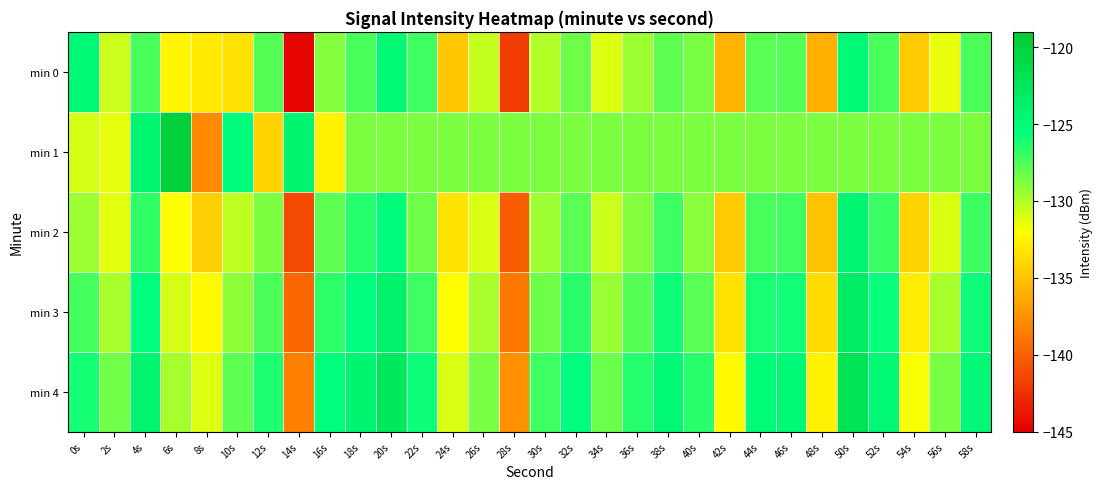

Reading left to right, transcribe all the data shown in this chart.

min 0: 0s=-124.8	2s=-130.6	4s=-127.4	6s=-132.4	8s=-133.1	10s=-133.4	12s=-127.6	14s=-144.7	16s=-128.9	18s=-127.4	20s=-124.7	22s=-127.0	24s=-134.8	26s=-130.5	28s=-141.9	30s=-130.0	32s=-128.3	34s=-131.1	36s=-129.5	38s=-127.9	40s=-128.6	42s=-135.8	44s=-127.8	46s=-127.6	48s=-136.0	50s=-124.8	52s=-127.4	54s=-134.7	56s=-131.4	58s=-127.5
min 1: 0s=-130.9	2s=-131.4	4s=-124.4	6s=-119.6	8s=-137.9	10s=-125.2	12s=-134.3	14s=-124.3	16s=-132.7	18s=-128.7	20s=-128.7	22s=-128.7	24s=-128.7	26s=-128.7	28s=-128.7	30s=-128.7	32s=-128.7	34s=-128.7	36s=-128.7	38s=-128.7	40s=-128.7	42s=-128.7	44s=-128.7	46s=-128.7	48s=-128.7	50s=-128.7	52s=-128.7	54s=-128.7	56s=-128.7	58s=-128.7
min 2: 0s=-129.5	2s=-131.2	4s=-126.8	6s=-132.1	8s=-134.5	10s=-130.3	12s=-128.7	14s=-141.2	16s=-127.9	18s=-126.5	20s=-125.1	22s=-128.3	24s=-133.4	26s=-131.0	28s=-140.2	30s=-129.5	32s=-127.8	34s=-130.6	36s=-128.9	38s=-127.1	40s=-129.0	42s=-134.7	44s=-127.4	46s=-127.2	48s=-135.1	50s=-124.4	52s=-127.0	54s=-134.2	56s=-131.0	58s=-127.1
min 3: 0s=-127.3	2s=-129.8	4s=-125.5	6s=-130.9	8s=-132.3	10s=-129.1	12s=-127.5	14s=-139.8	16s=-126.7	18s=-125.3	20s=-123.9	22s=-127.1	24s=-132.2	26s=-129.8	28s=-138.9	30s=-128.3	32s=-126.6	34s=-129.4	36s=-127.7	38s=-125.9	40s=-127.8	42s=-133.5	44s=-126.2	46s=-126.0	48s=-133.9	50s=-123.2	52s=-125.8	54s=-133.0	56s=-129.8	58s=-125.9
min 4: 0s=-126.1	2s=-128.4	4s=-124.2	6s=-129.7	8s=-131.1	10s=-127.9	12s=-126.3	14s=-138.4	16s=-125.5	18s=-124.1	20s=-122.7	22s=-125.9	24s=-131.0	26s=-128.6	28s=-137.6	30s=-127.1	32s=-125.4	34s=-128.2	36s=-126.5	38s=-124.7	40s=-126.6	42s=-132.3	44s=-125.0	46s=-124.8	48s=-132.7	50s=-122.0	52s=-124.6	54s=-131.8	56s=-128.6	58s=-124.7